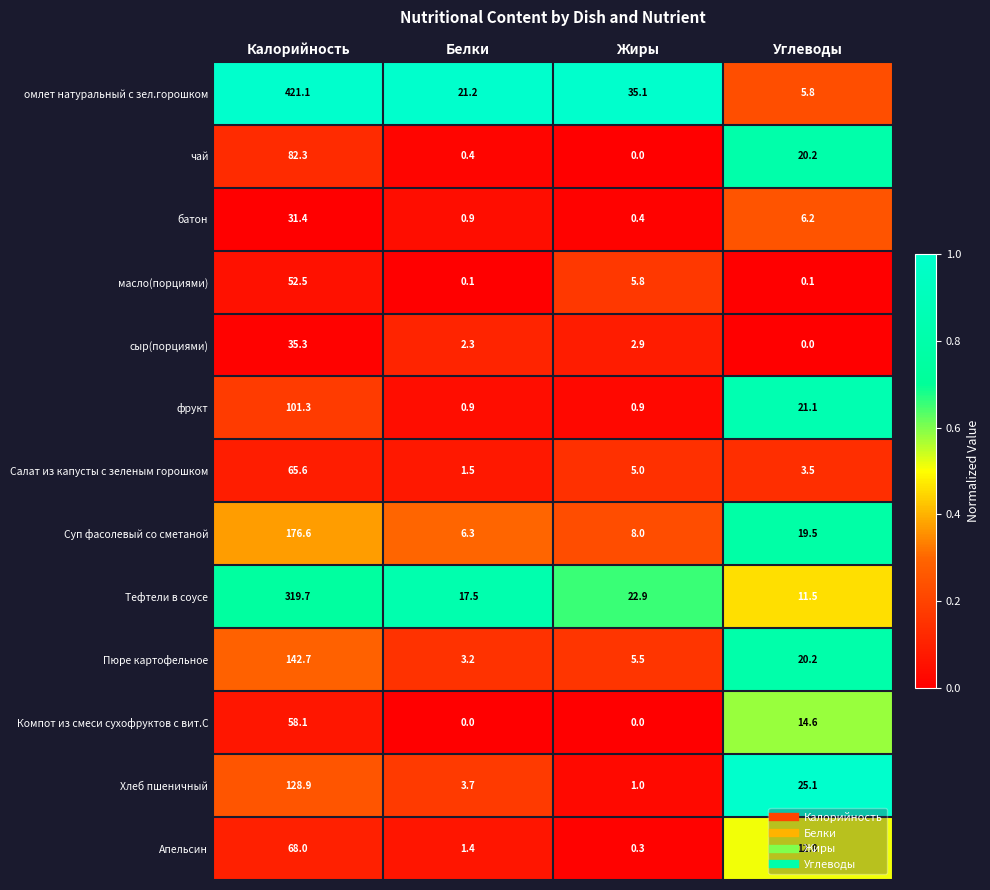

What is the spread (max minus min) of values at Калорийность?

389.7